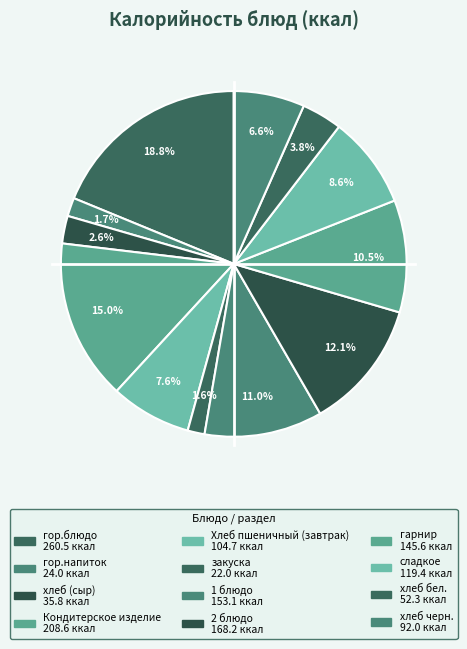

Is закуска the majority of the pie?

No